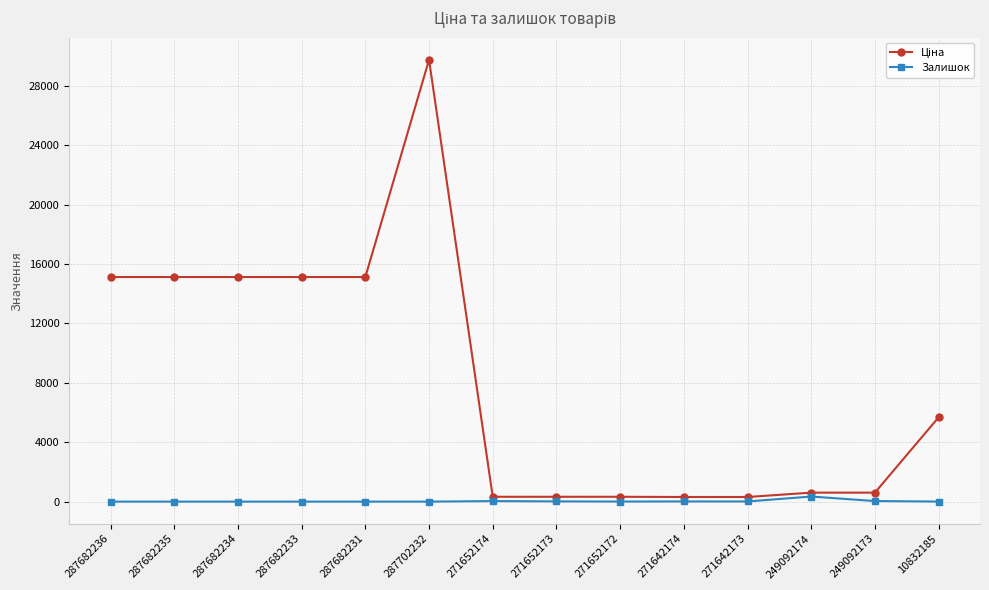

What is the difference between the highest and lowest values at 287682236?

15120.0